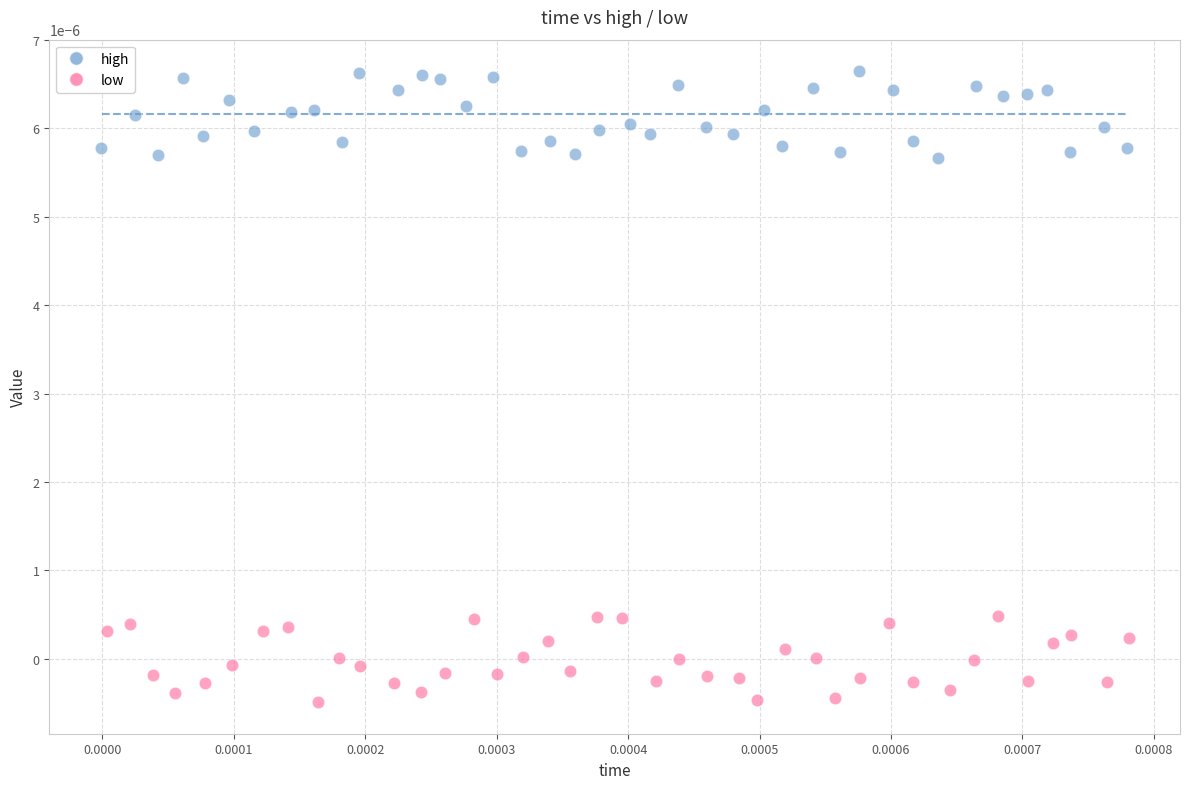

Which series reaches the minimum Y coordinate?

low